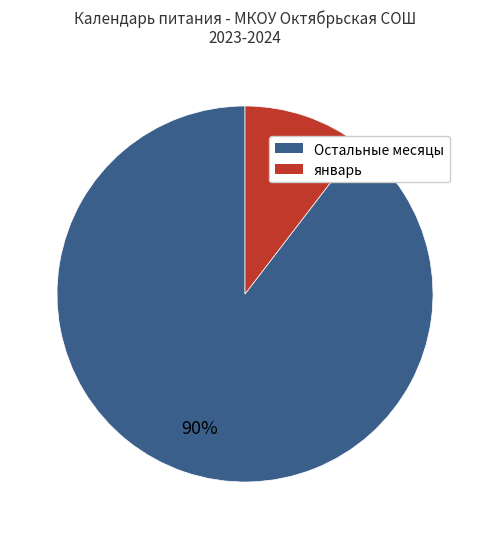

Is there a majority slice in this chart?

Yes